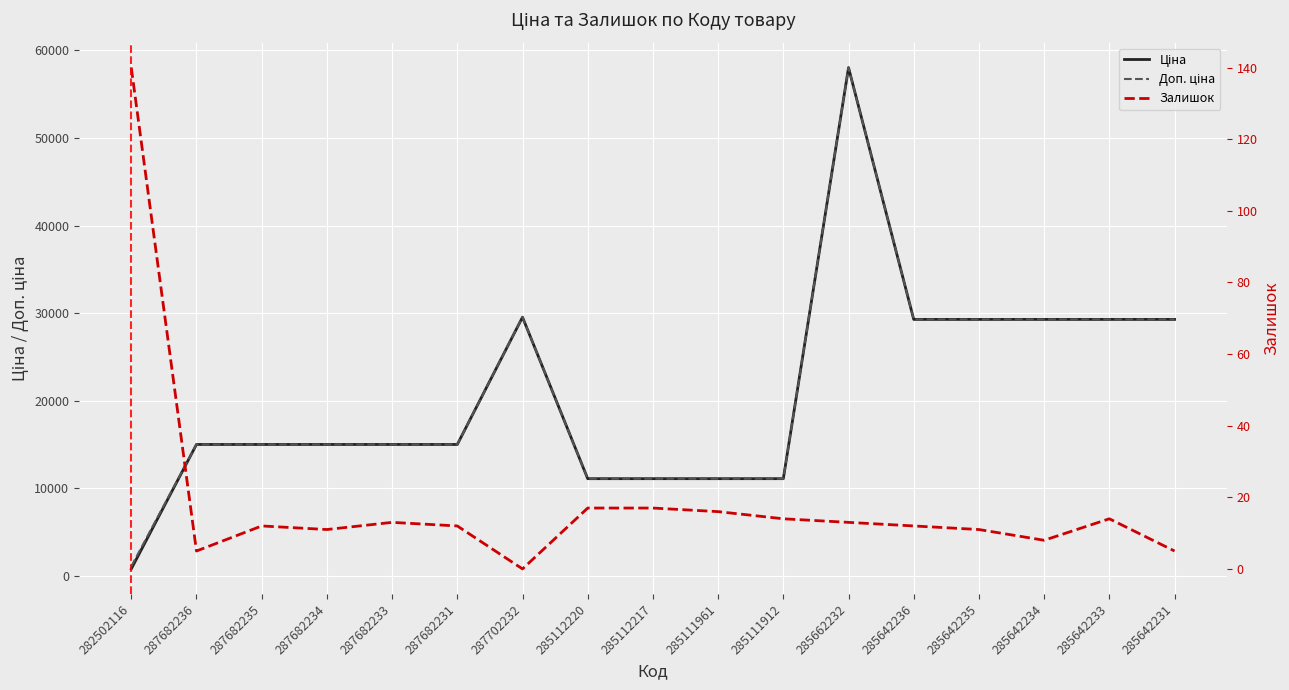

True or false: Залишок and Доп. ціна cross at least once.

False